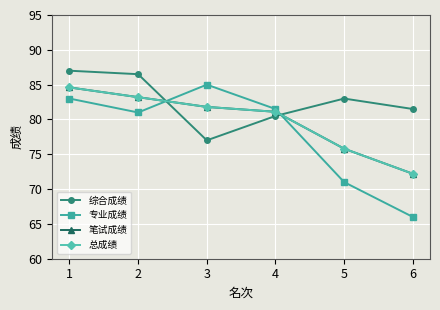

Between 1 and 2, which series saw the biggest shift?

专业成绩